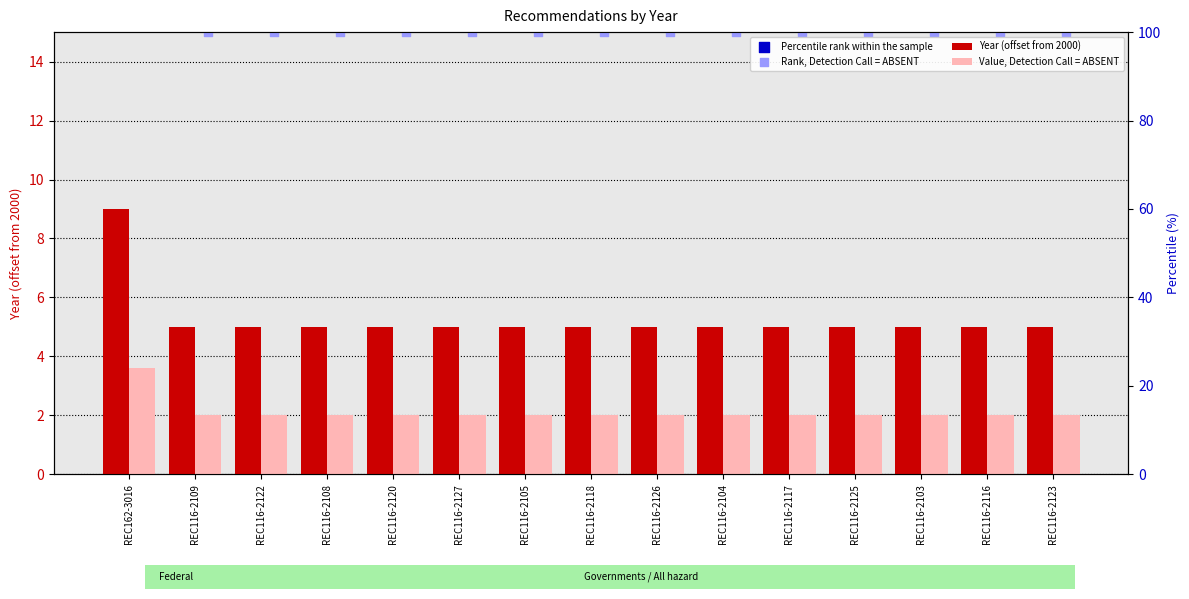

Which series reaches the minimum Y coordinate?

Value, Detection Call = ABSENT